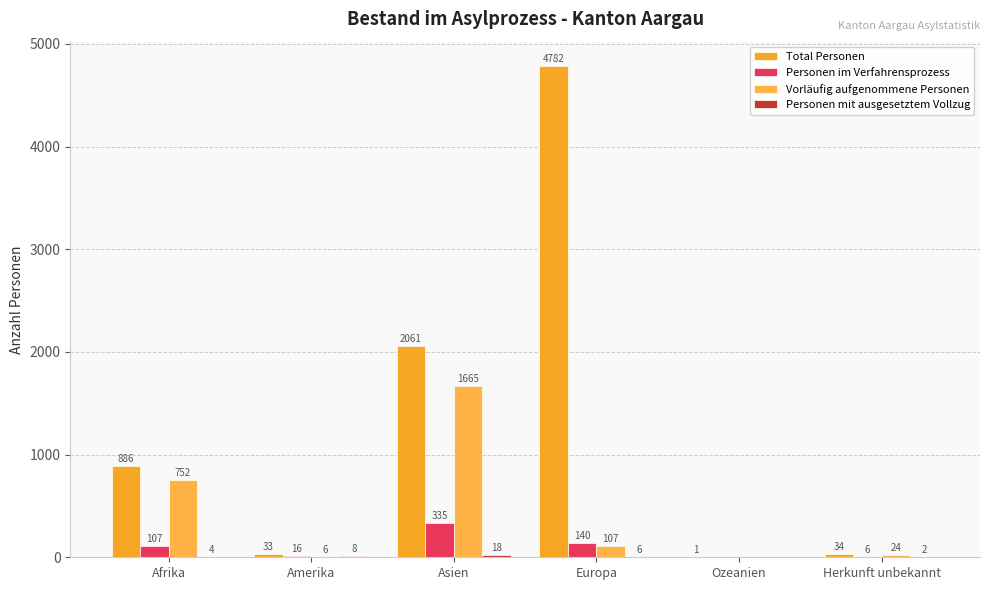

At which label is Personen im Verfahrensprozess closest to 167?

Europa